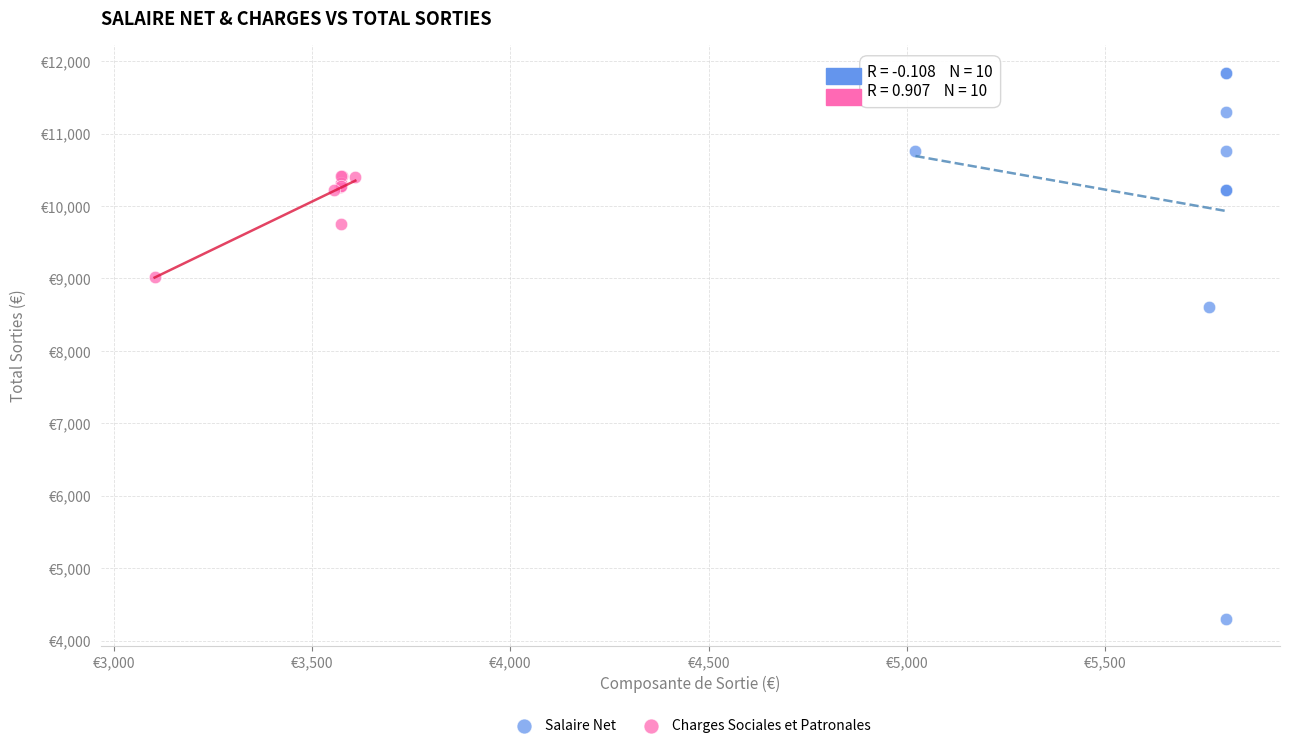

What are all the series names shown in the legend?

Salaire Net, Charges Sociales et Patronales